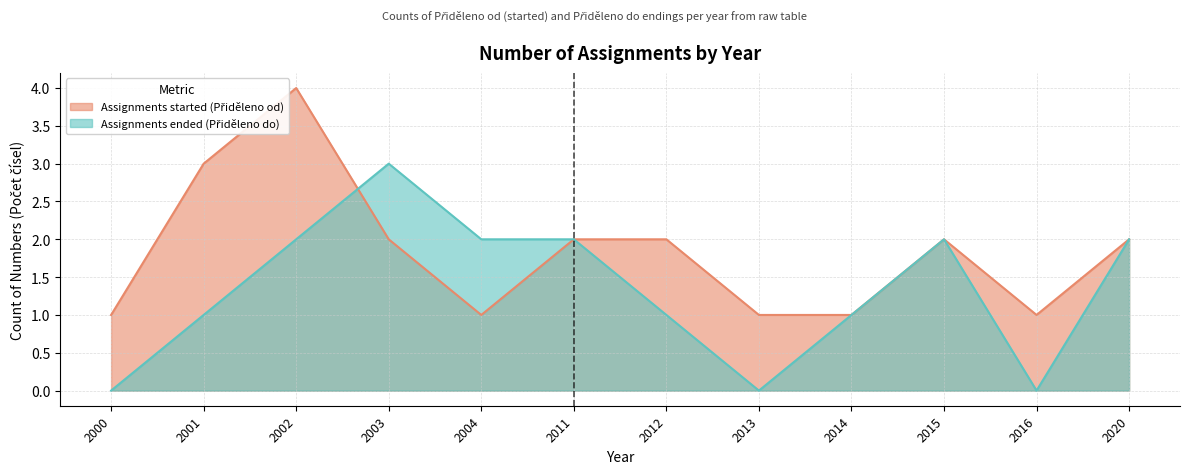

How many lines are shown in the chart?

2